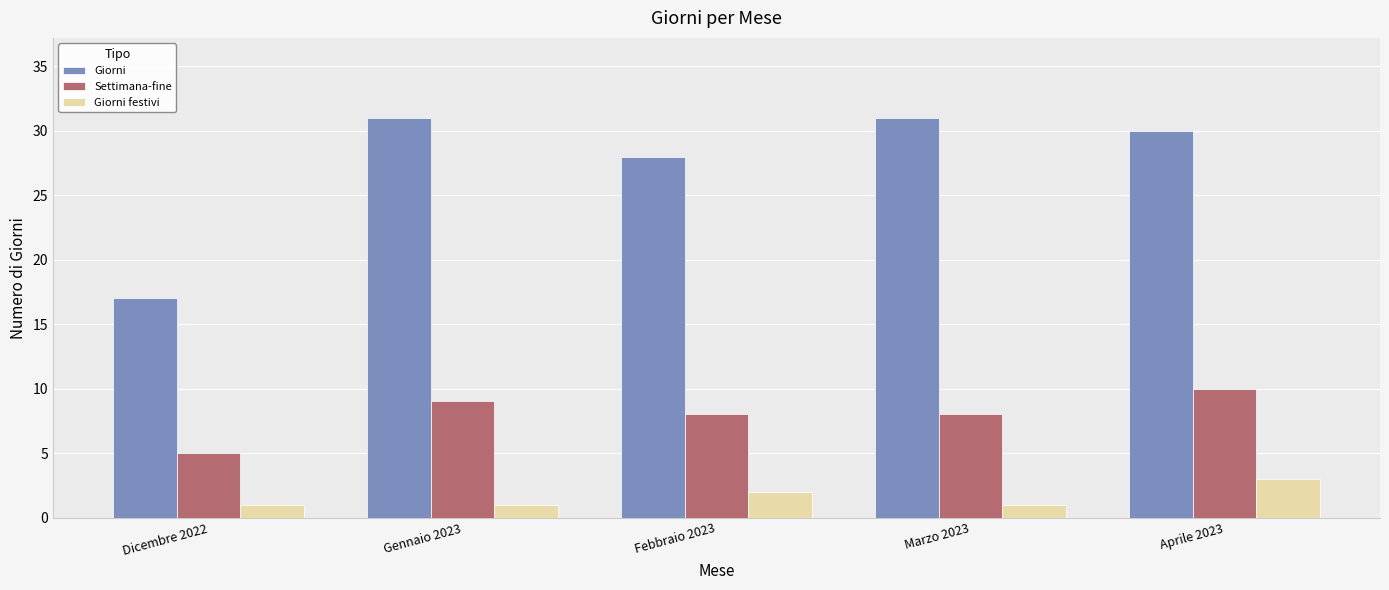

Reading left to right, extract all data points from this chart.

Giorni: Dicembre 2022=17	Gennaio 2023=31	Febbraio 2023=28	Marzo 2023=31	Aprile 2023=30
Settimana-fine: Dicembre 2022=5	Gennaio 2023=9	Febbraio 2023=8	Marzo 2023=8	Aprile 2023=10
Giorni festivi: Dicembre 2022=1	Gennaio 2023=1	Febbraio 2023=2	Marzo 2023=1	Aprile 2023=3